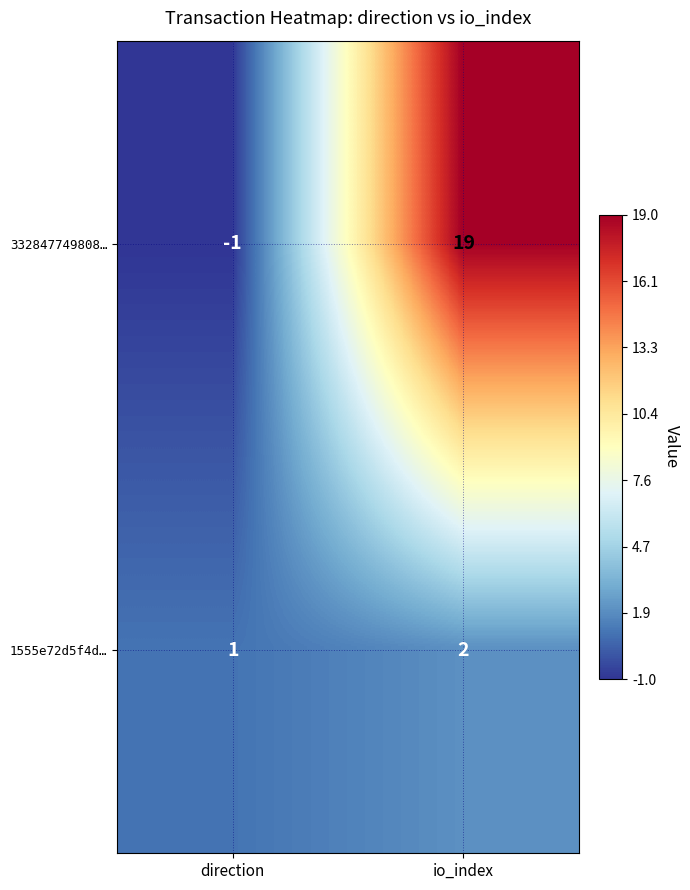

Between direction and io_index, which series saw the biggest shift?

332847749808…